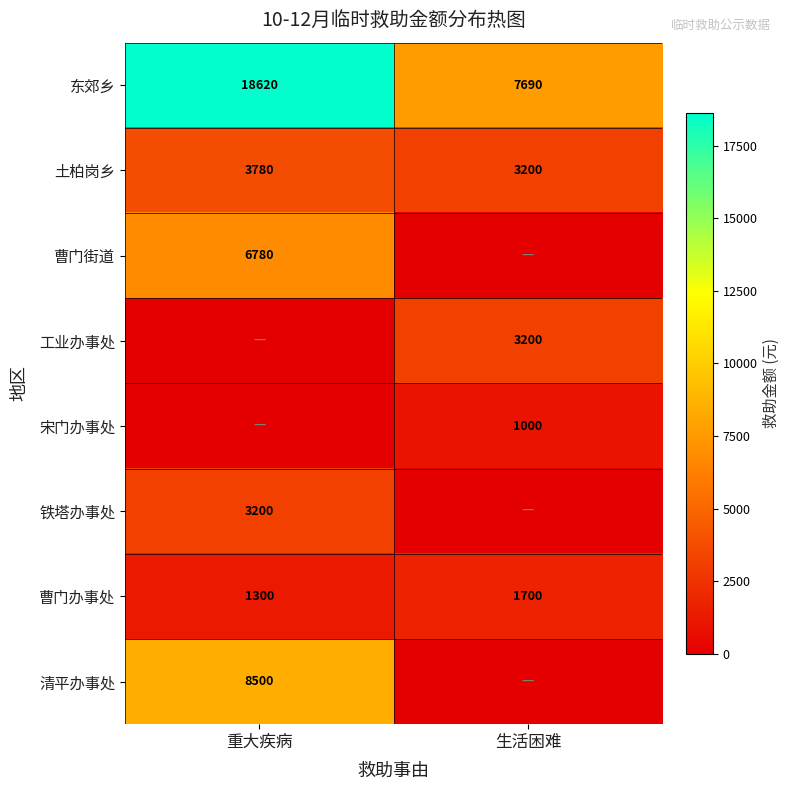

What is the difference between the highest and lowest values at 重大疾病?

18620